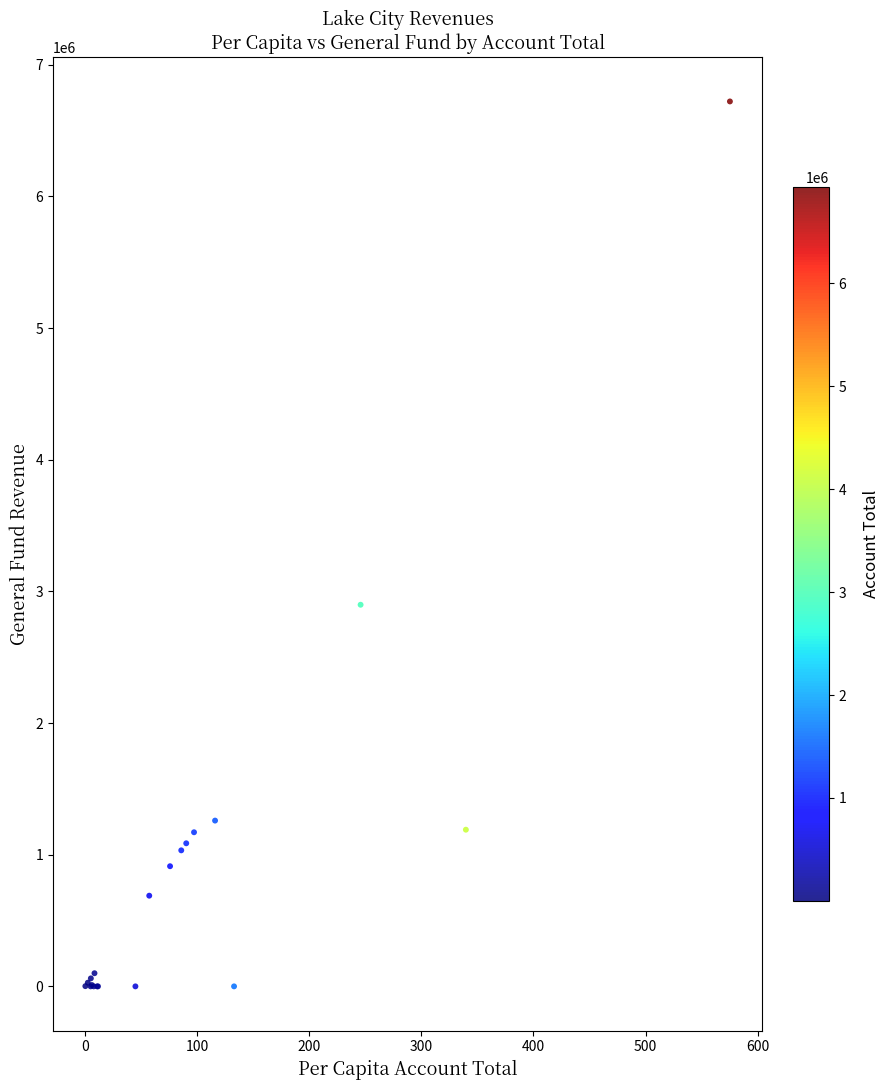

What Y value in the scatter plot is closest to 3360405?

2898375